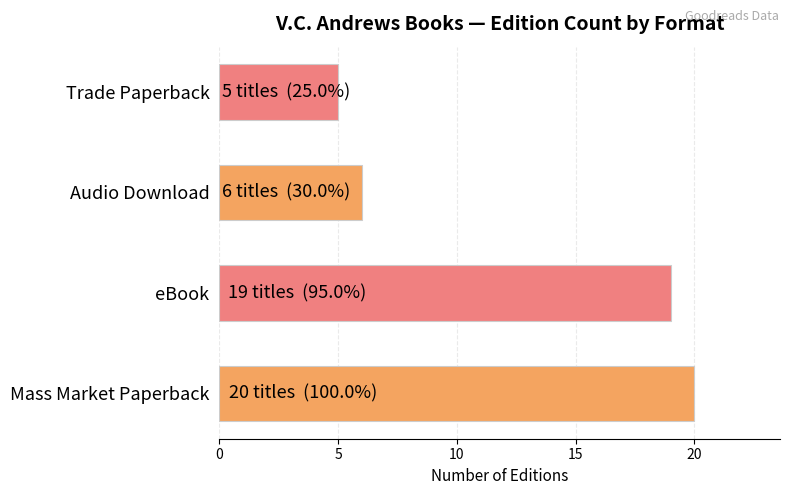

Rank the categories by value from lowest to highest.

Trade Paperback, Audio Download, eBook, Mass Market Paperback